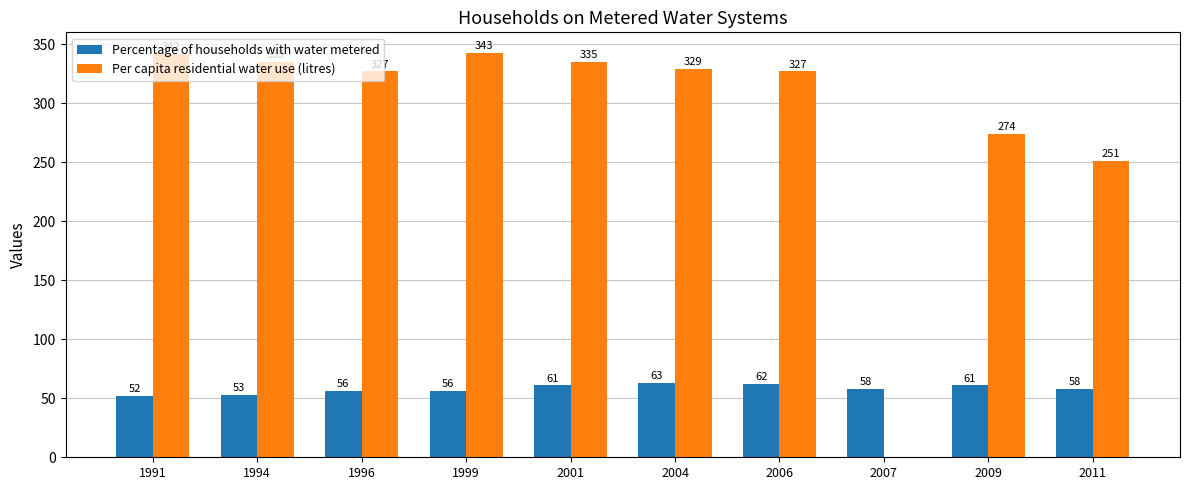

Where does the Per capita residential water use (litres) series first go above 329?

1991